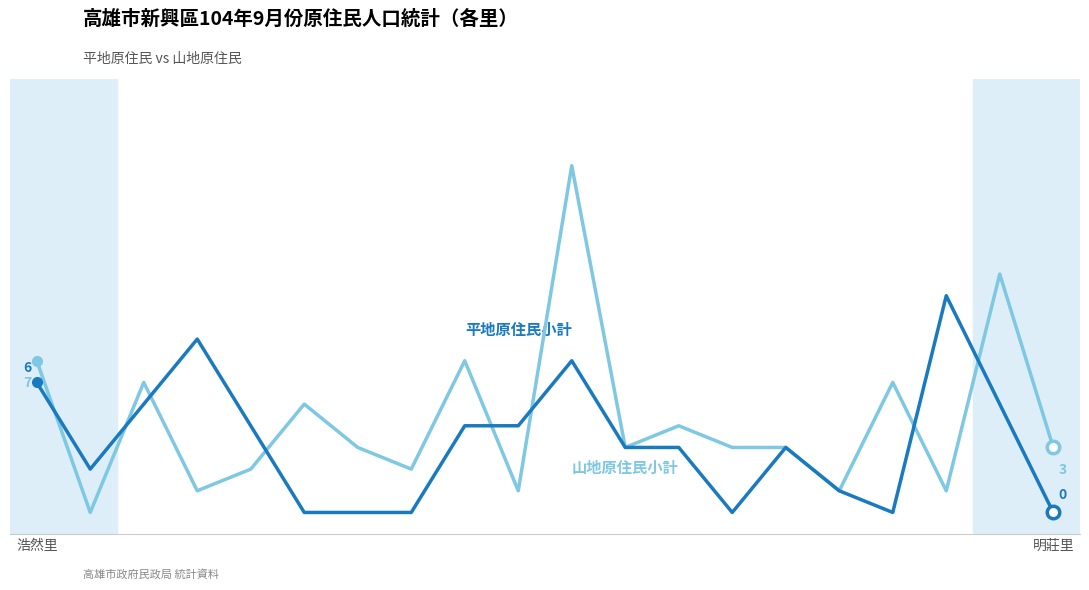

Does the chart have visible grid lines?

No